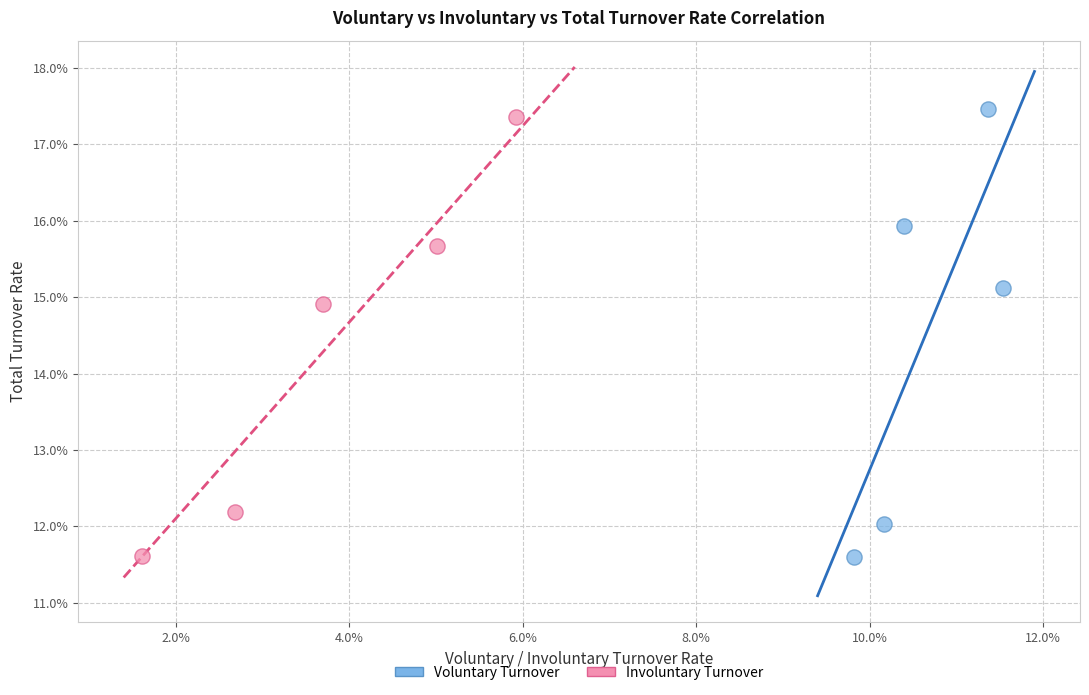

Which series has the largest Y range (max minus min)?

Voluntary Turnover